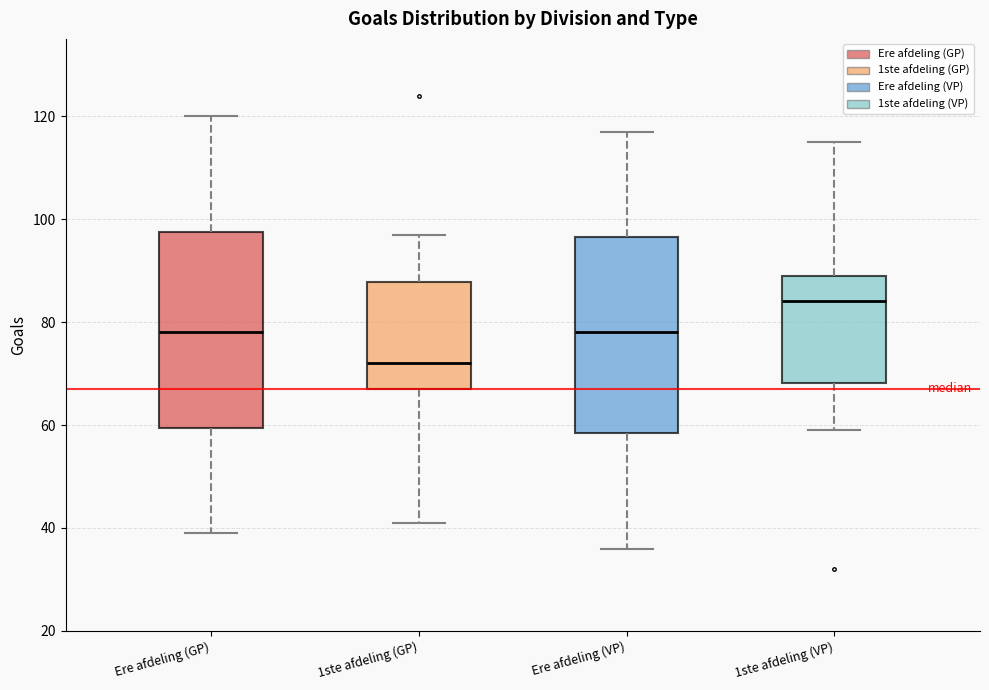

Where does the median line of the box for Ere afdeling (GP) sit on the y-axis? The values are not printed on the chart, so give them approximately, as read against the axis.

78